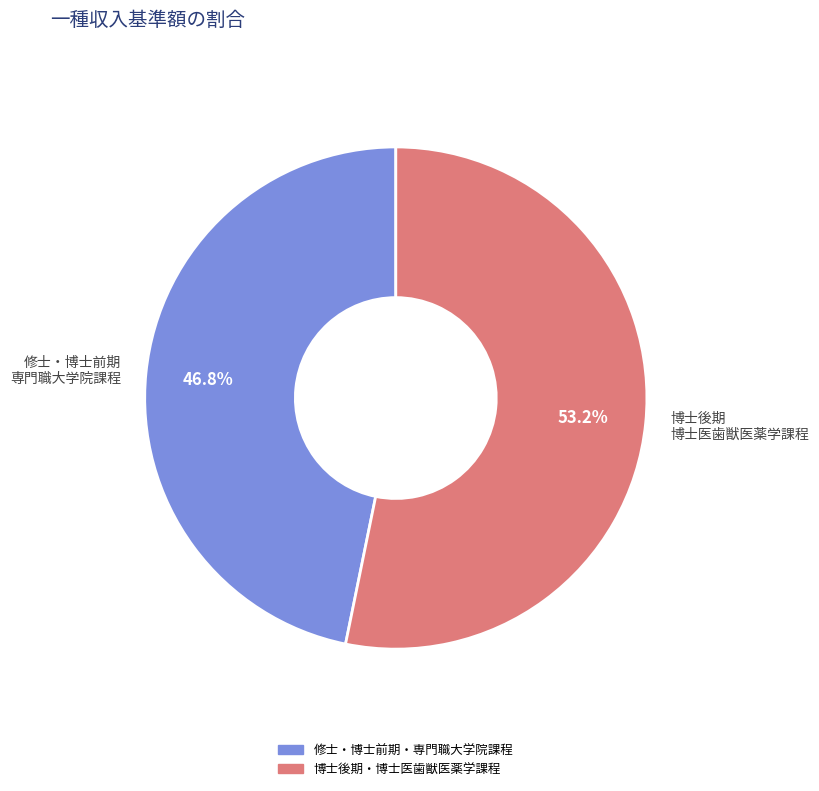

How many slices are in this pie chart?

2